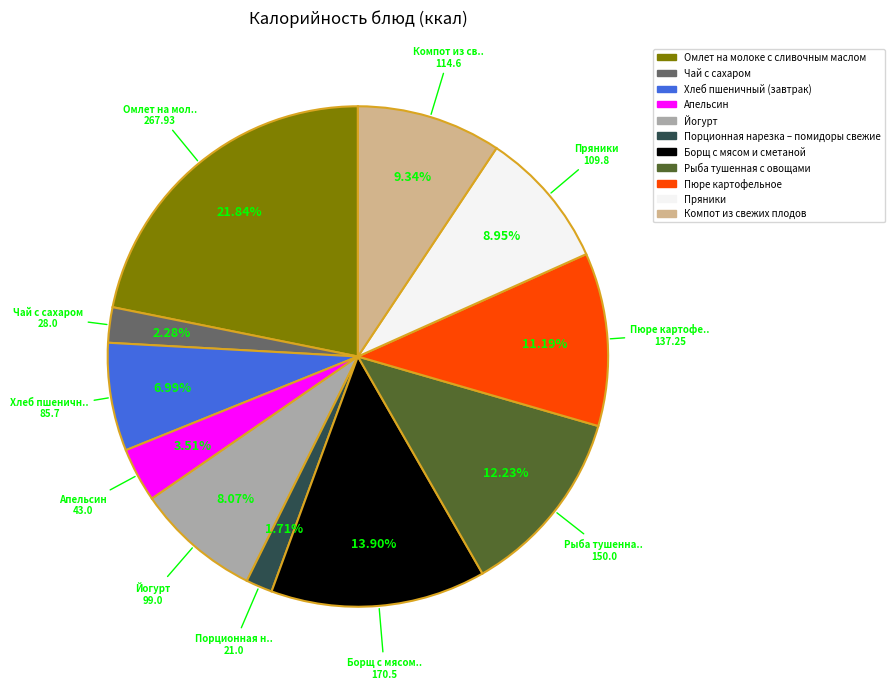

How many slices are in this pie chart?

11